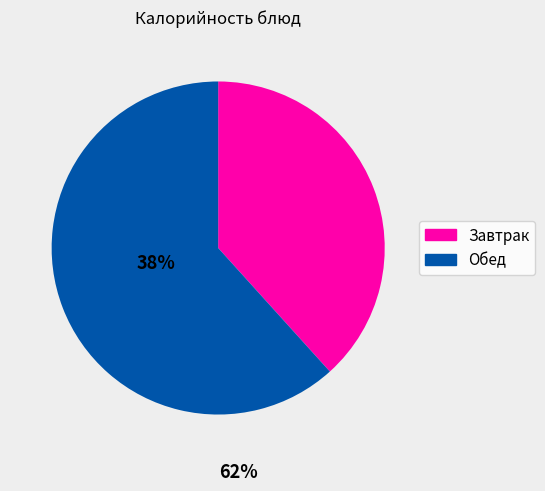

Is there any slice that represents more than half of the pie?

Yes